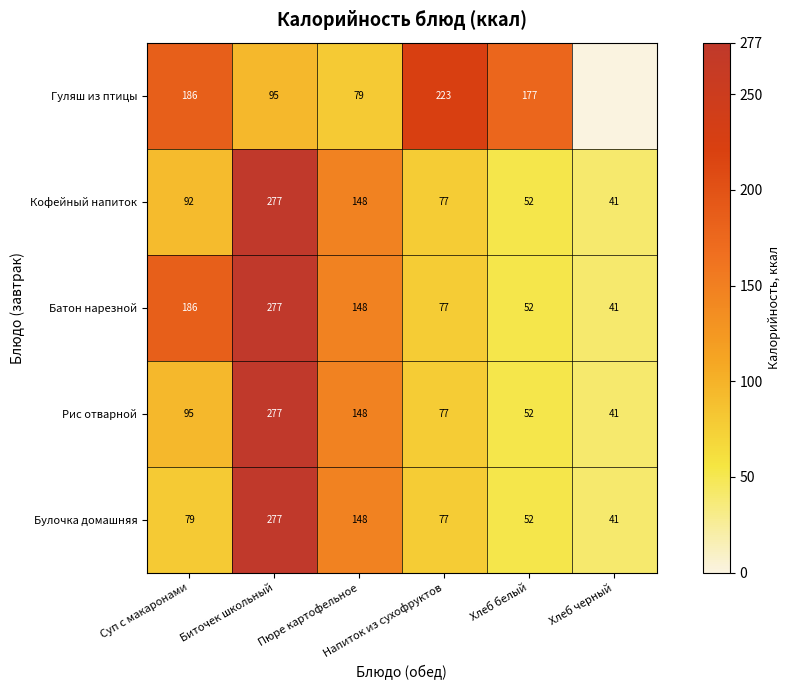

How many categories are shown in the chart?

6